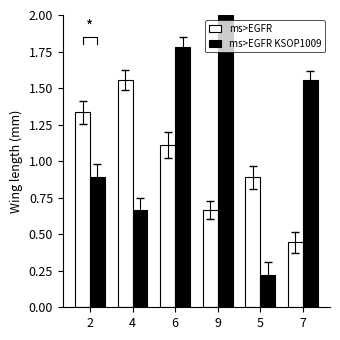

What are all the series names shown in the legend?

ms>EGFR, ms>EGFR KSOP1009